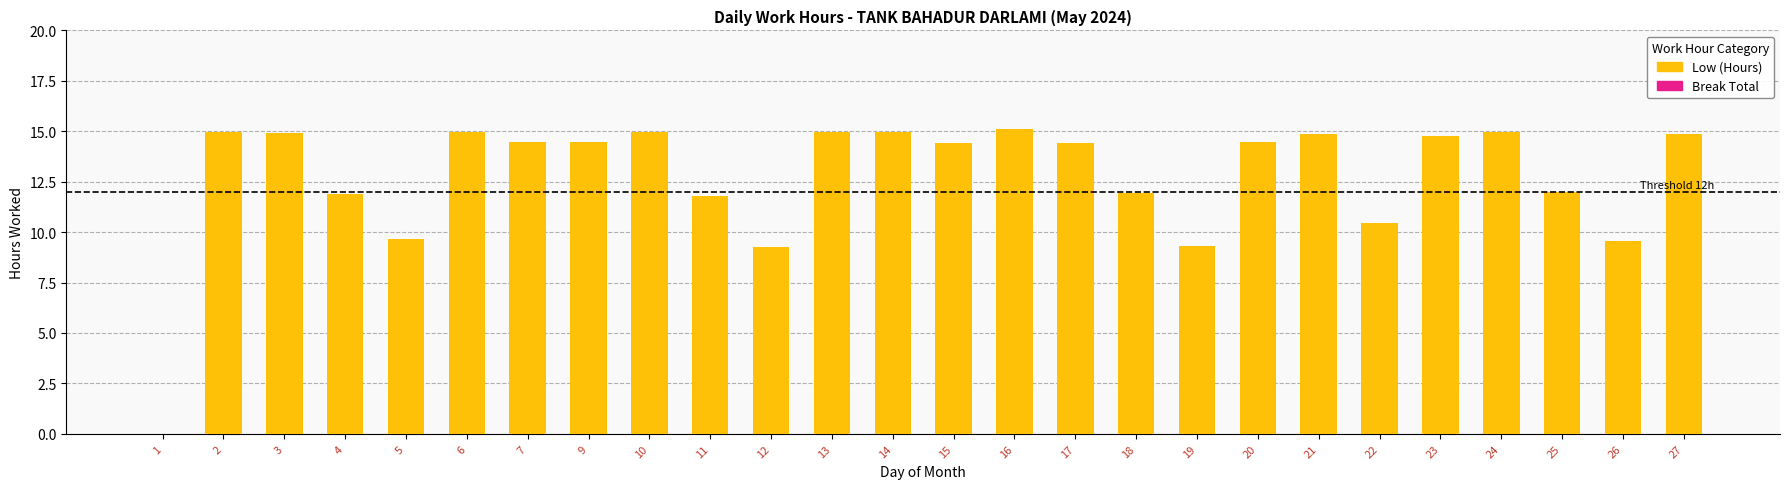

What is the ratio of the value at 6 to the value at 22?

1.4